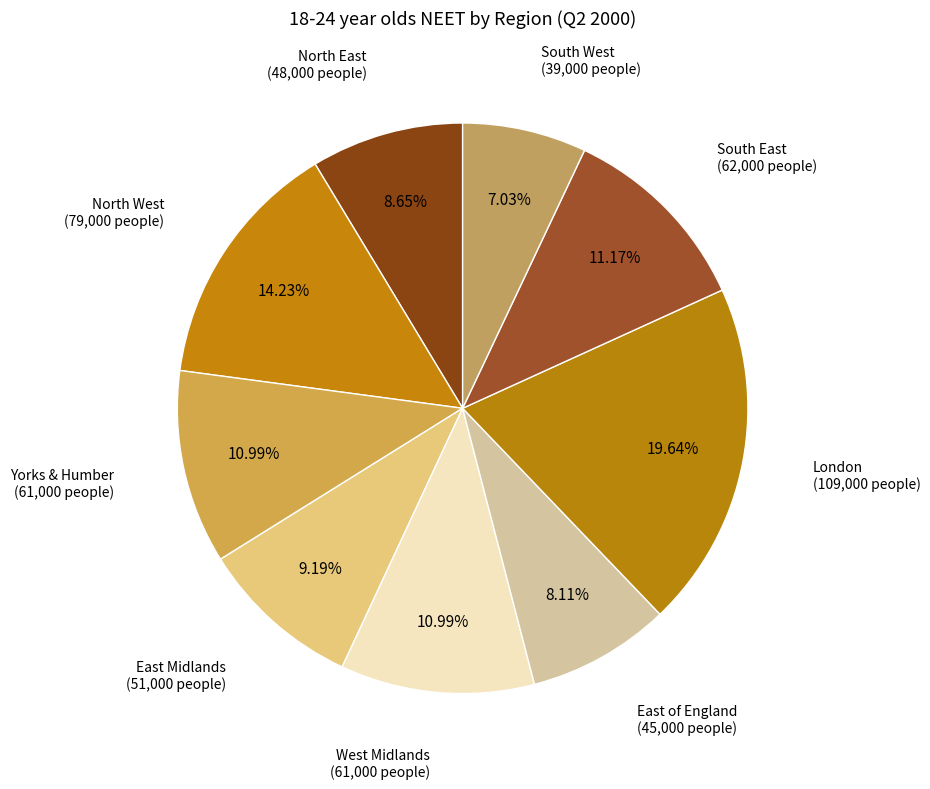

To the nearest percent, what is the combined percentage of South West and East of England?

15%